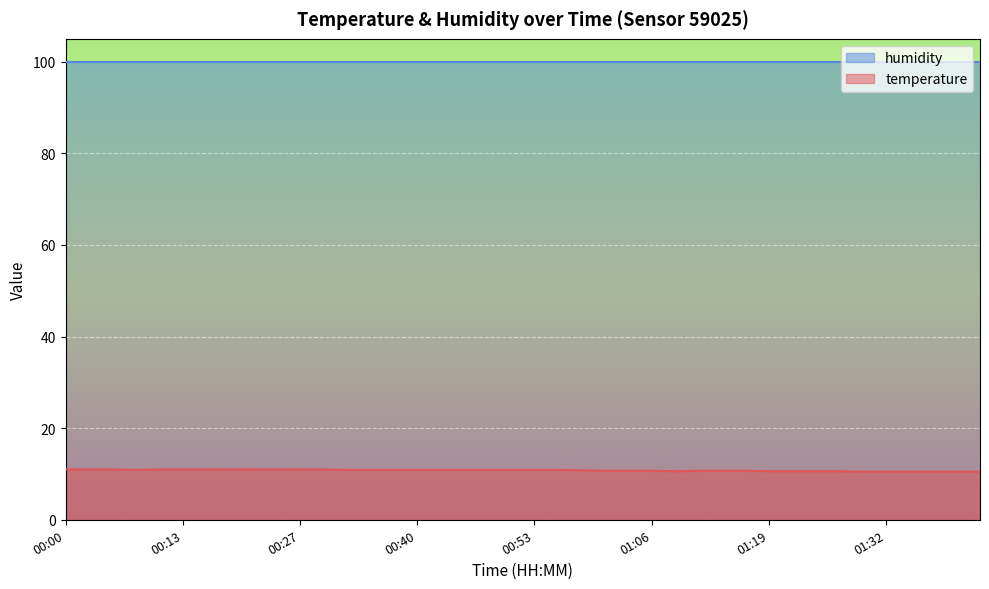

What is the smallest value displayed?

10.5